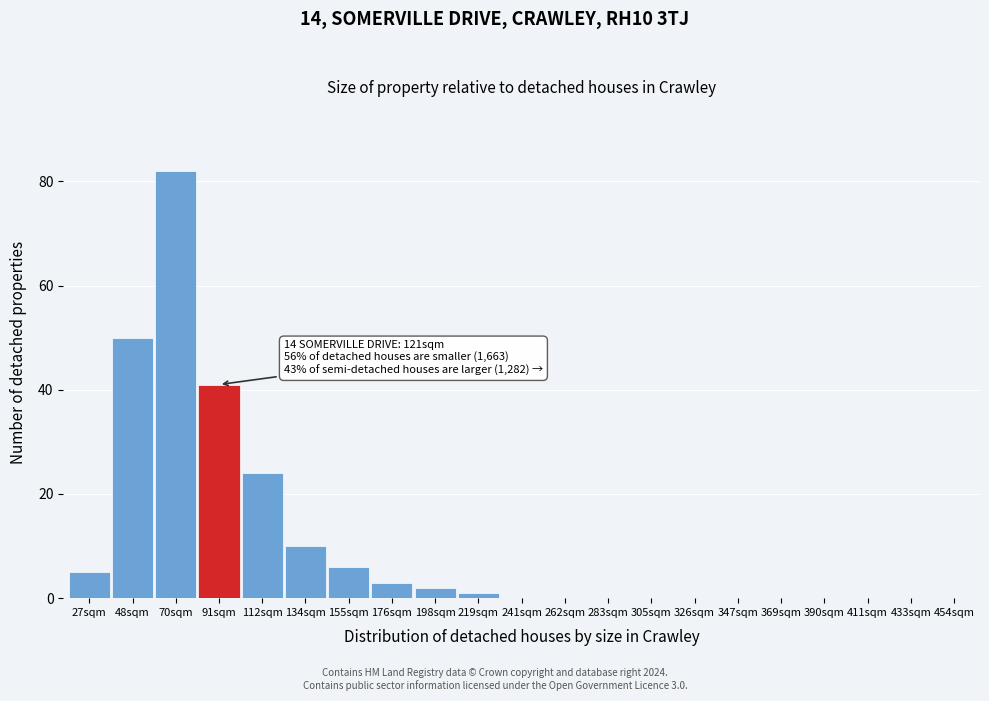

Reading left to right, list all the values displayed in this chart.

27sqm=5	48sqm=50	70sqm=82	91sqm=41	112sqm=24	134sqm=10	155sqm=6	176sqm=3	198sqm=2	219sqm=1	241sqm=0	262sqm=0	283sqm=0	305sqm=0	326sqm=0	347sqm=0	369sqm=0	390sqm=0	411sqm=0	433sqm=0	454sqm=0